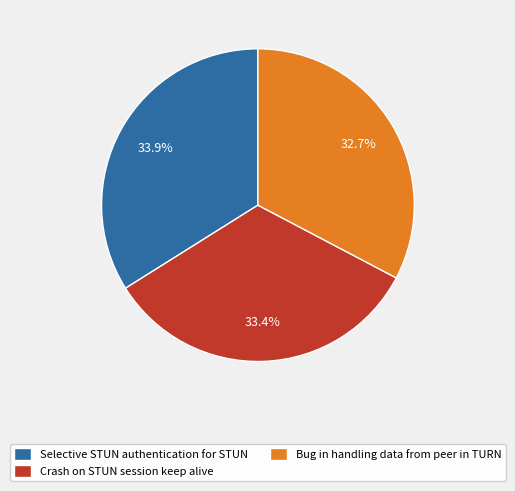

What percentage is the Crash on STUN session keep alive slice, to the nearest percent?

33%